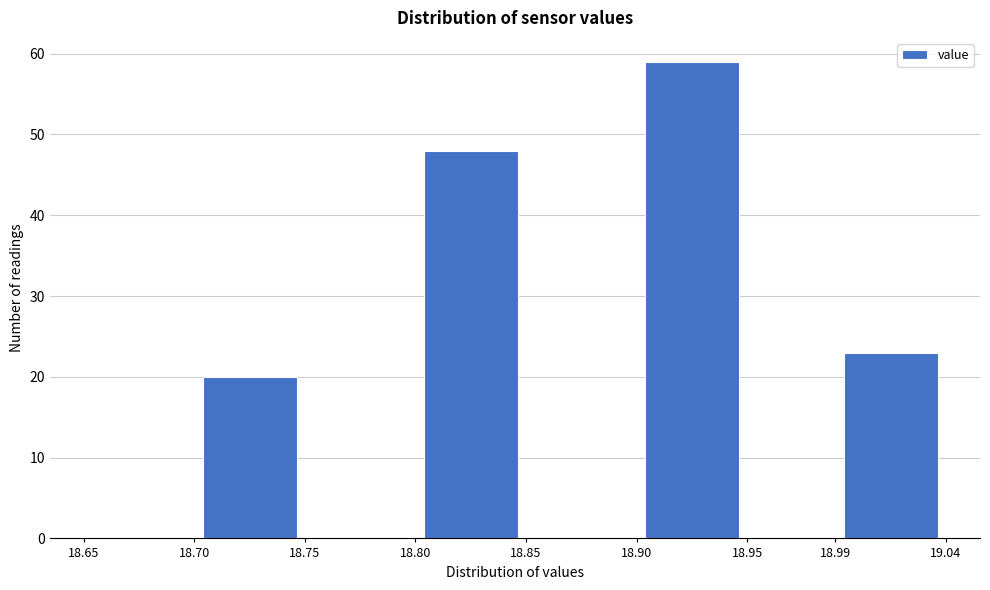

Reading left to right, list every bar in this chart as the range it spans on the x-axis followed by its height. The values are not printed on the chart, so give them approximately, as read against the axis.

18.65 to 18.70: 0
18.70 to 18.75: 20
18.75 to 18.80: 0
18.80 to 18.85: 48
18.85 to 18.90: 0
18.90 to 18.95: 59
18.95 to 18.99: 0
18.99 to 19.04: 23